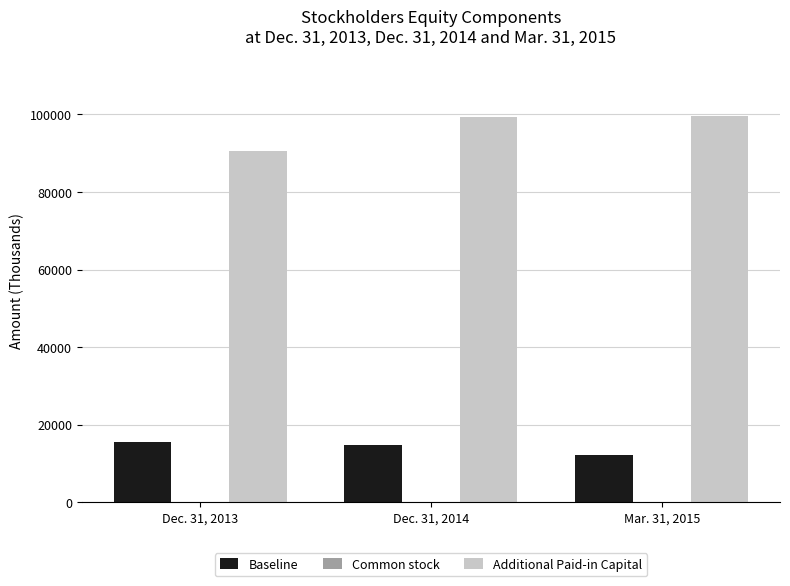

What is the sum of all Additional Paid-in Capital values?

289312